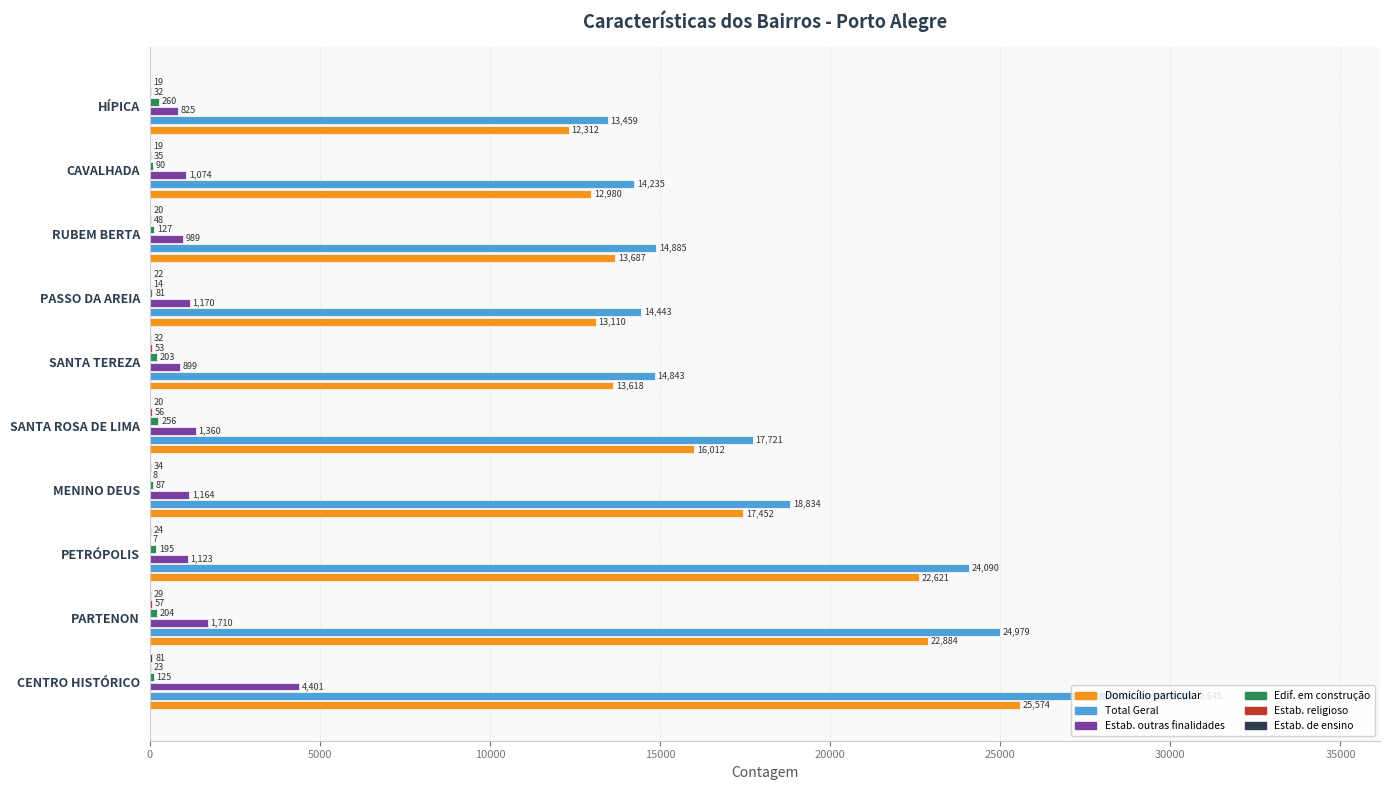

What is the sum of the Estab. outras finalidades values at PASSO DA AREIA and RUBEM BERTA?

2159